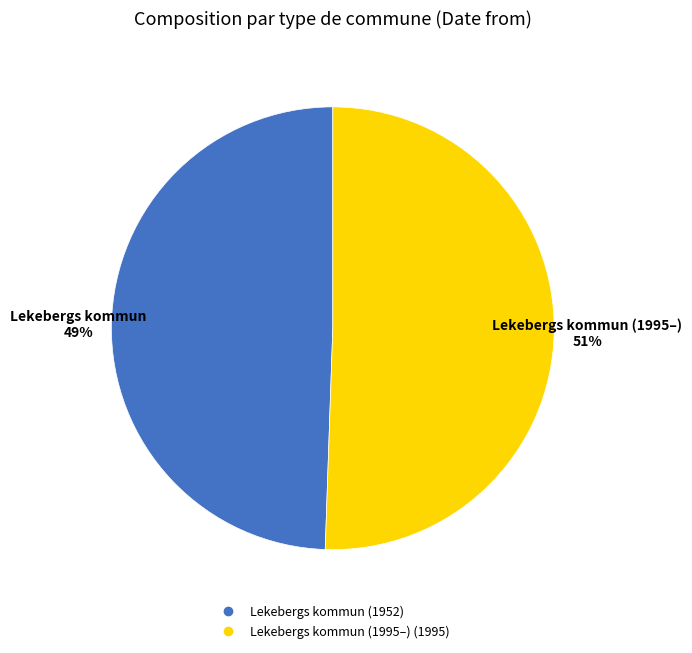

Is there a majority slice in this chart?

Yes